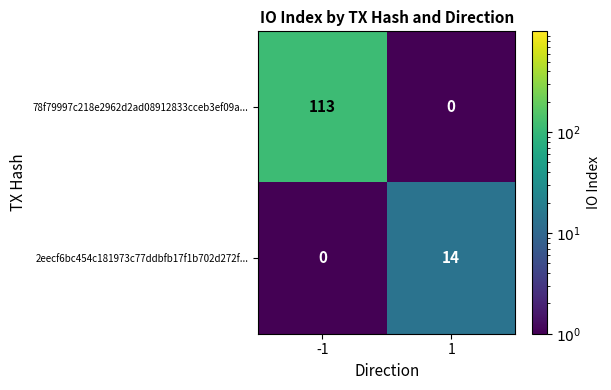

What is the difference between the 2eecf6bc454c181973c77ddbfb17f1b702d272f... values at -1 and 1?

14